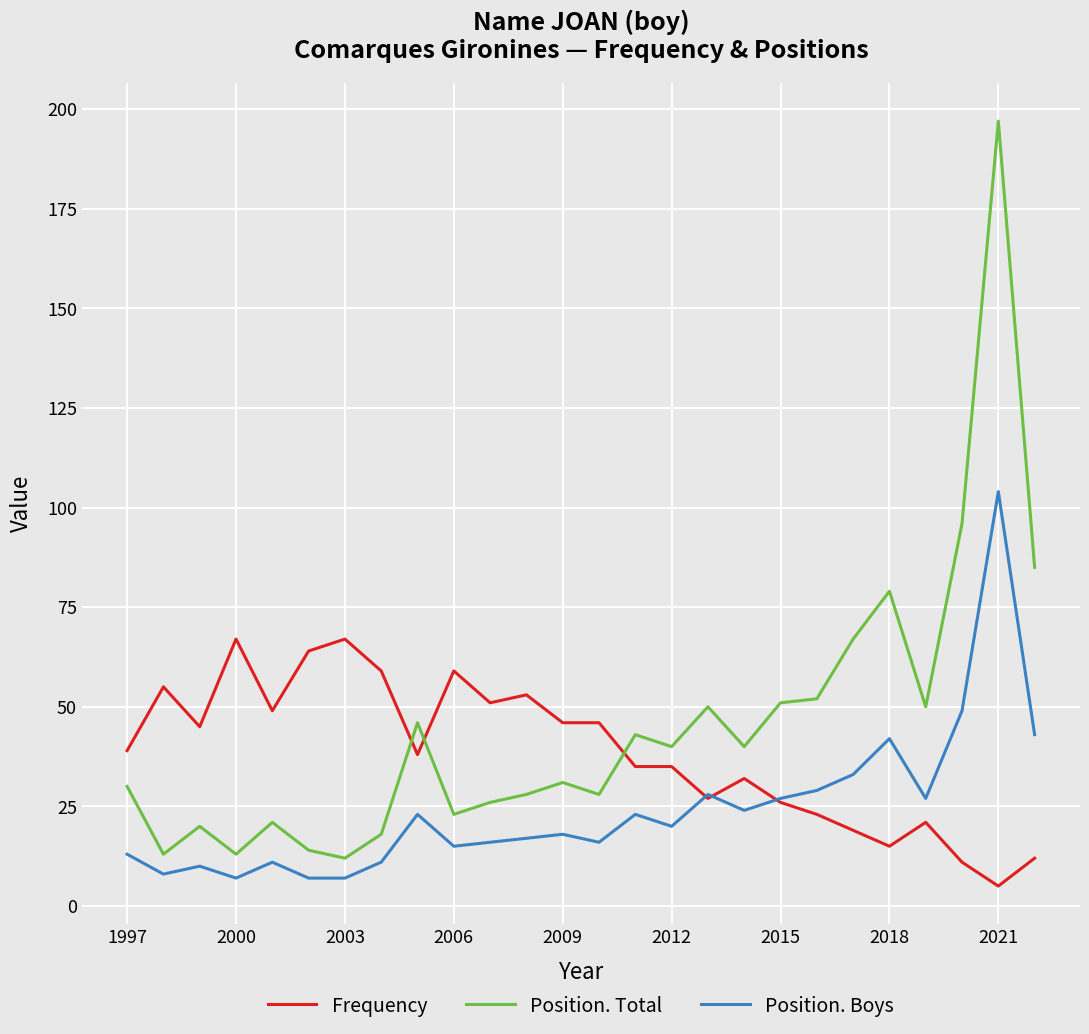

Which series has the largest total across all categories?

Position. Total